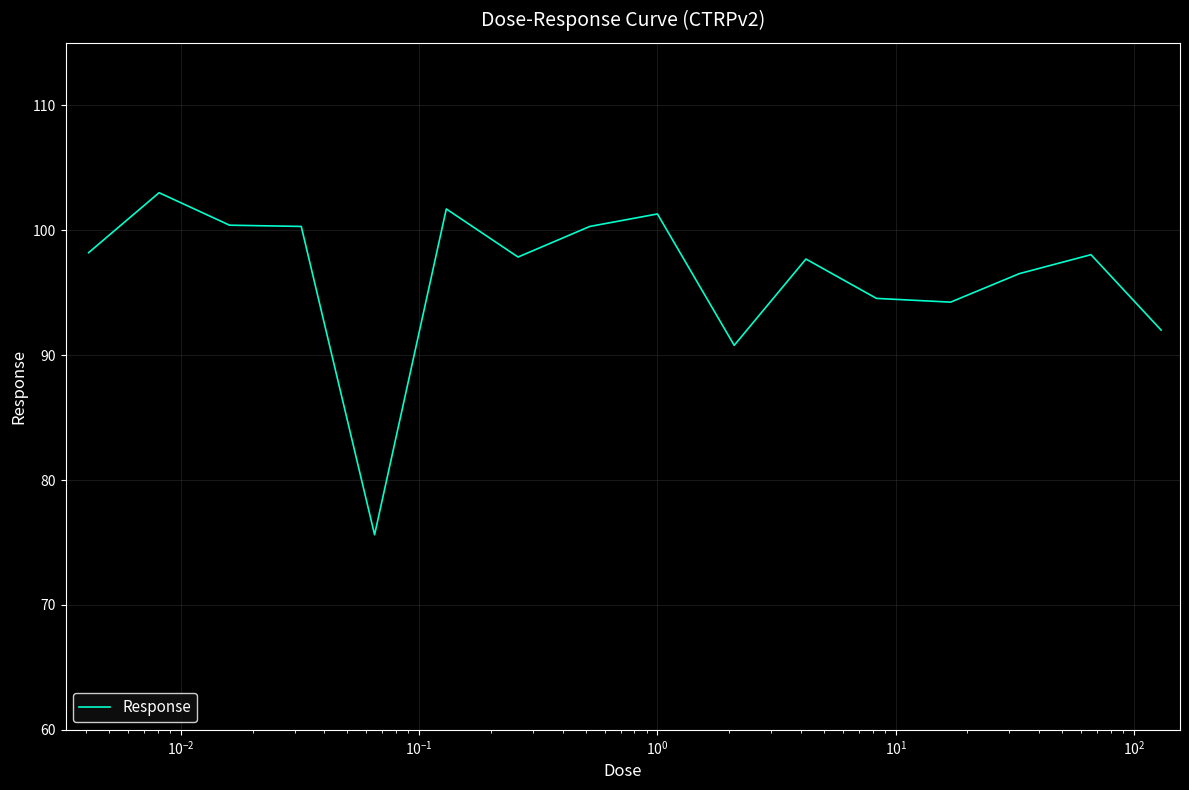

What is the average value?

96.4